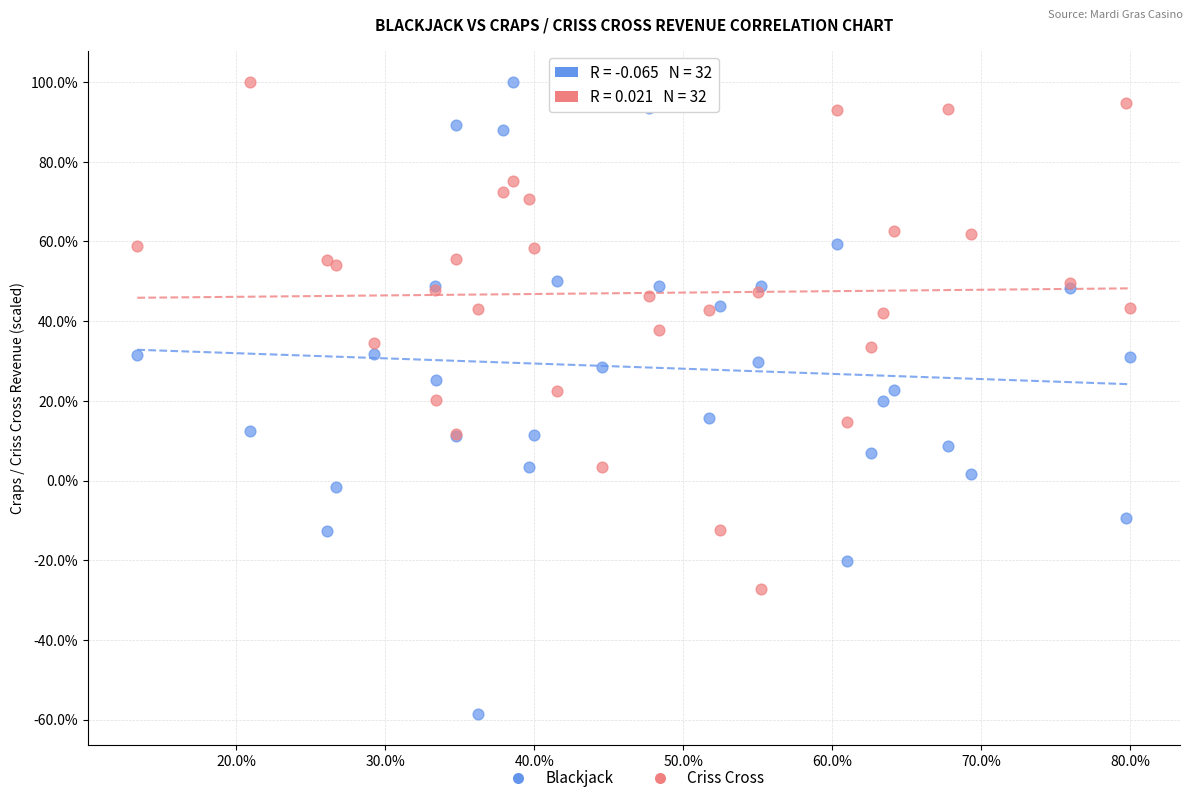

What is the X range (max minus min) for the scatter plot?

66.6